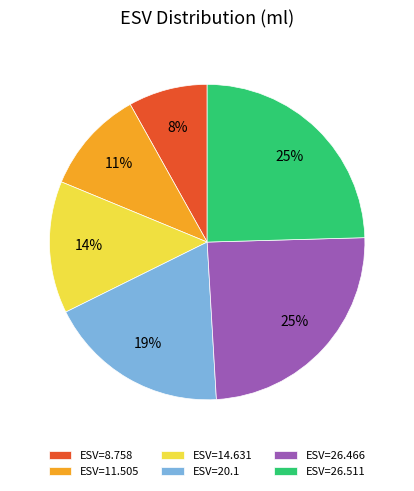

Do ESV=11.505 and ESV=14.631 together represent more than half of the pie?

No